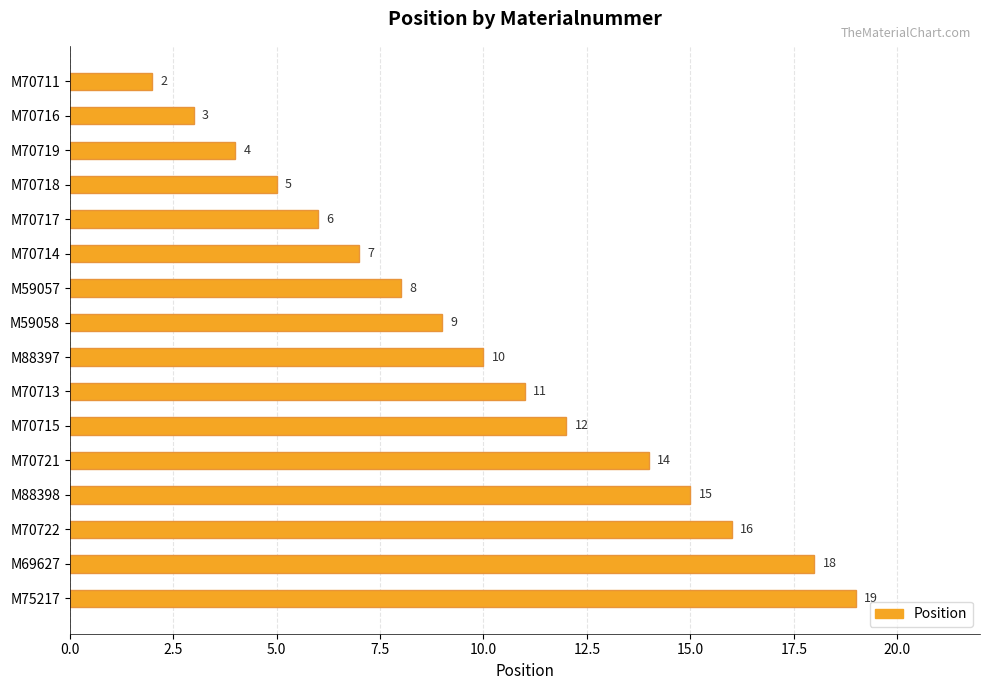

Approximately how many times larger is the value at M70711 compared to M70714?

0.3